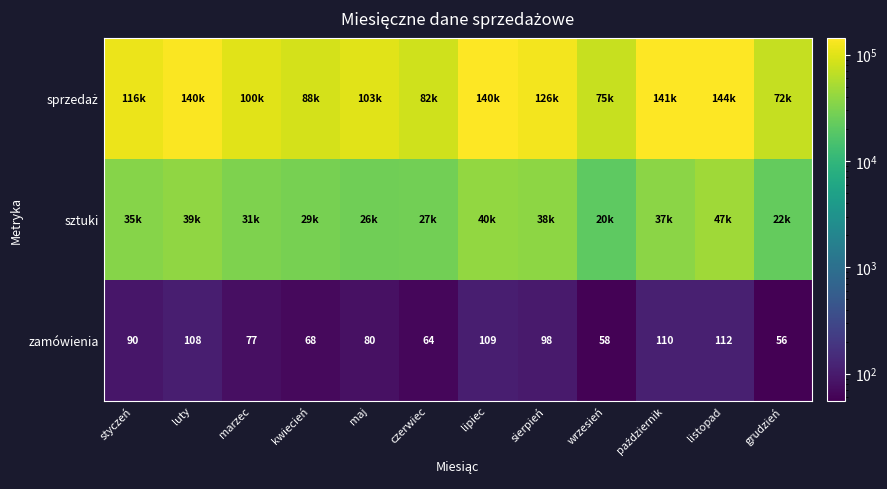

At which label is zamówienia closest to 84?

maj